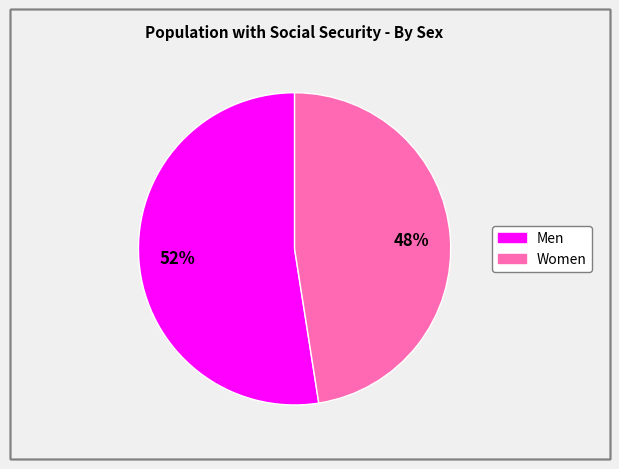

Which has a higher value, Men or Women?

Men